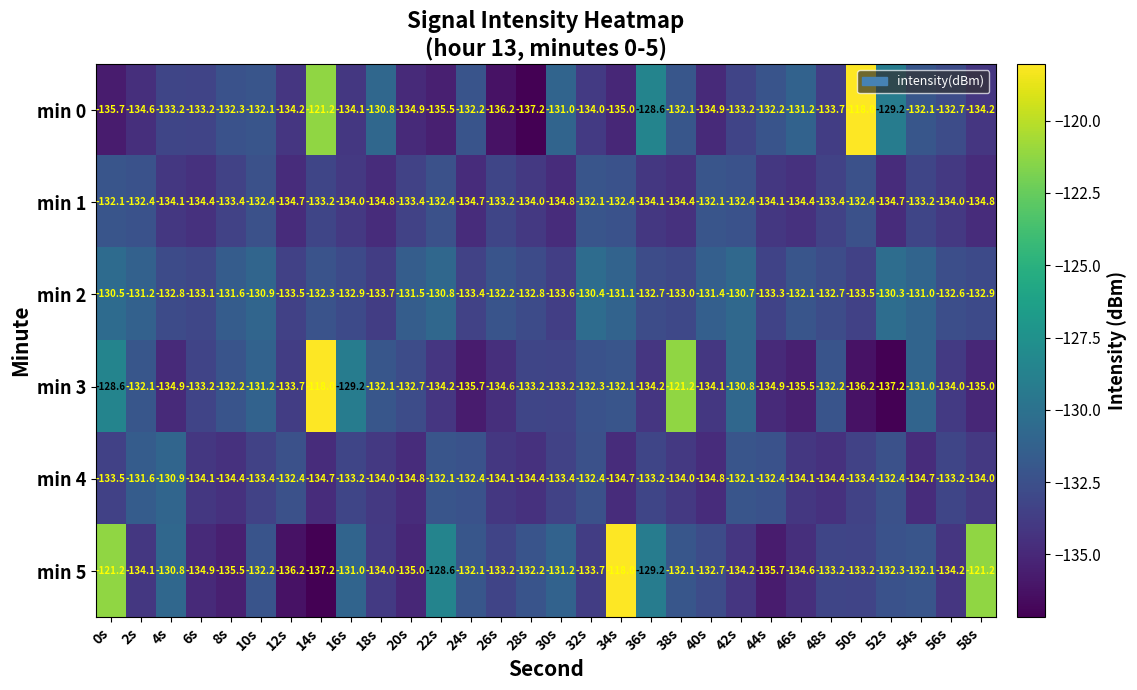

True or false: min 1 has a value of -132.4 at 22s.

True